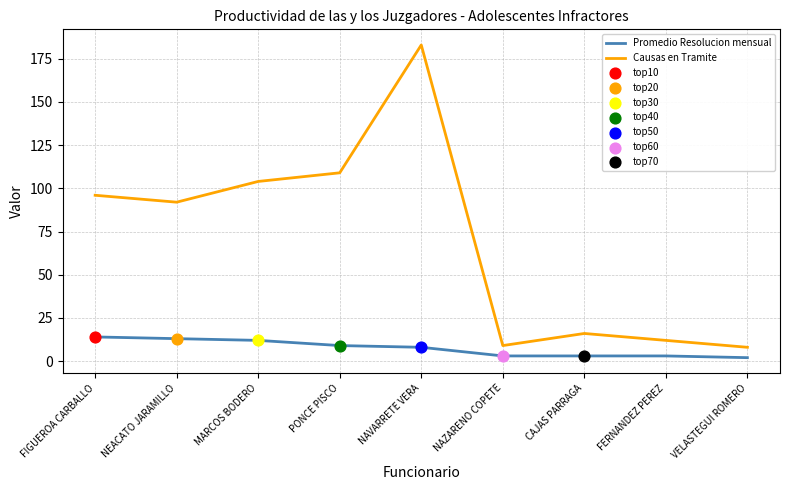

Which series has the largest range (max minus min)?

Causas en Tramite